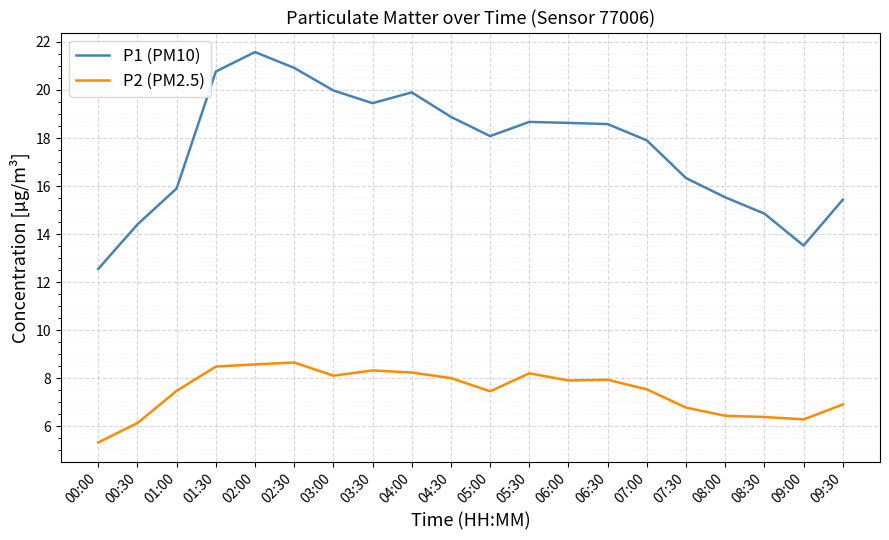

True or false: P1 (PM10) and P2 (PM2.5) intersect in this chart.

False